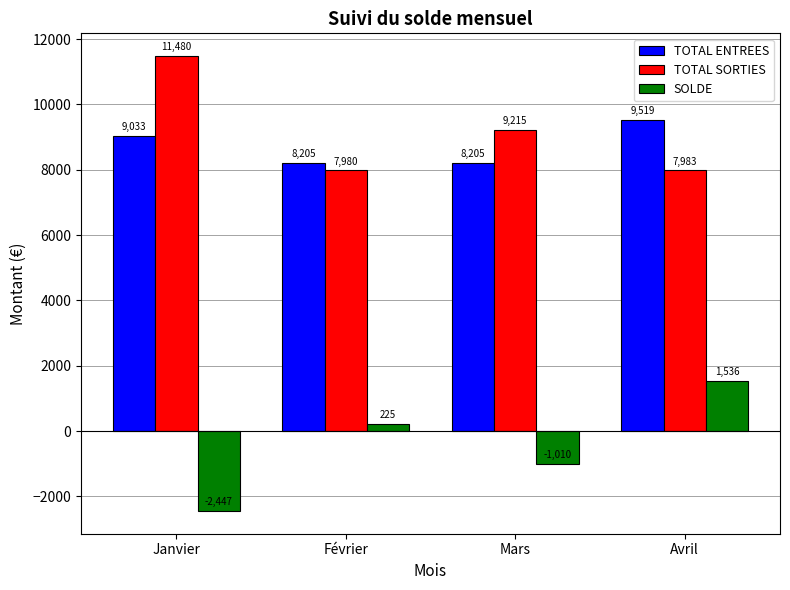

At which label does TOTAL ENTREES reach its peak?

Avril